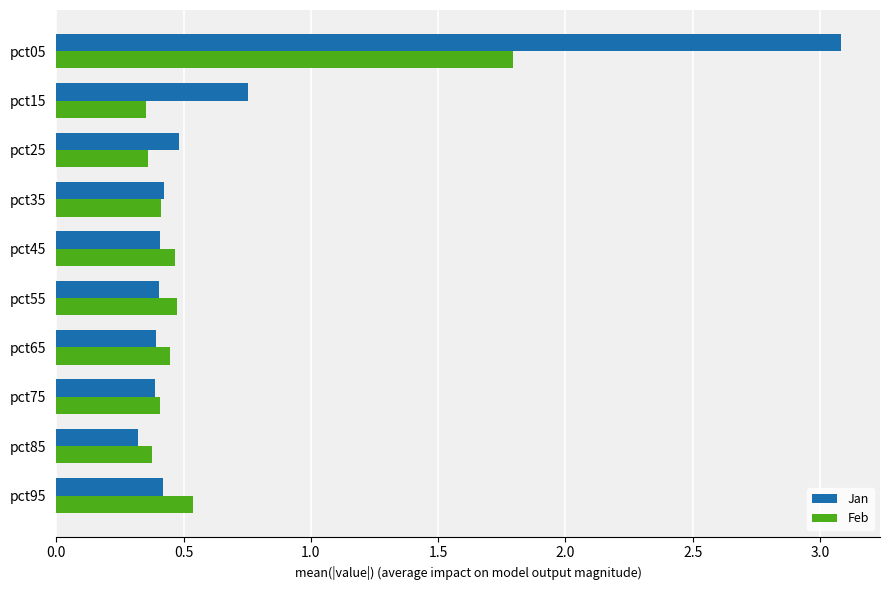

What is the approximate value of Feb at pct05?

1.8